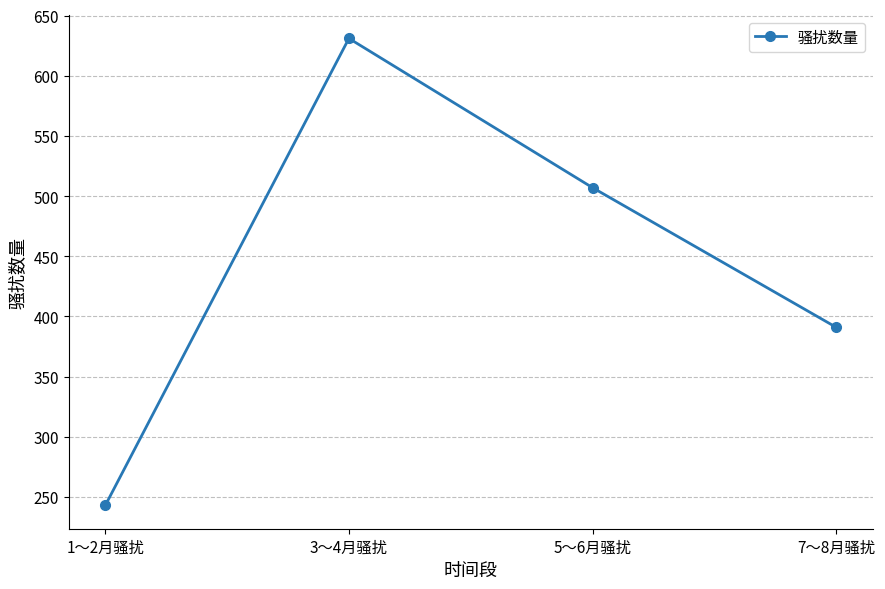

What is the label of the 2nd point from the left?

3～4月骚扰